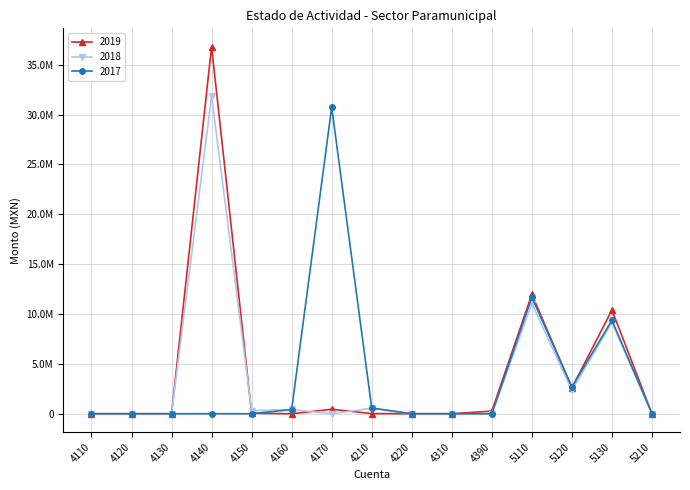

What is the total value across all series at 4140?

68664757.7